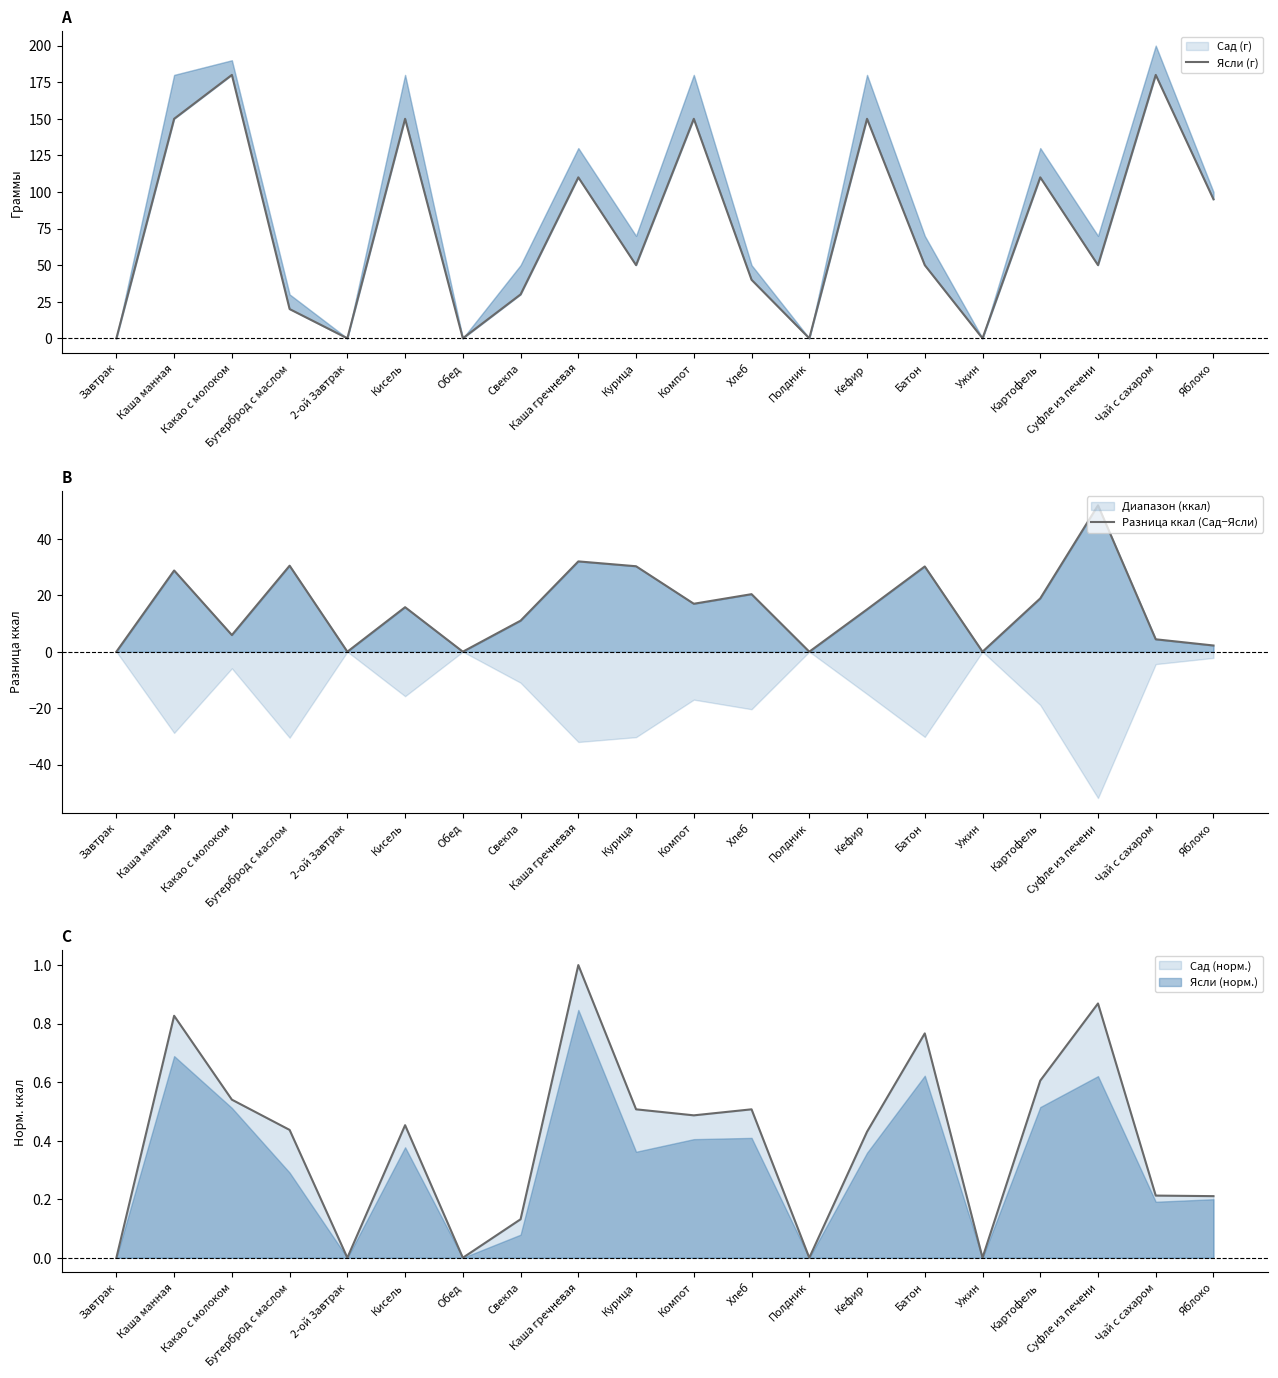

Which series has the largest total across all categories?

Ясли (г)